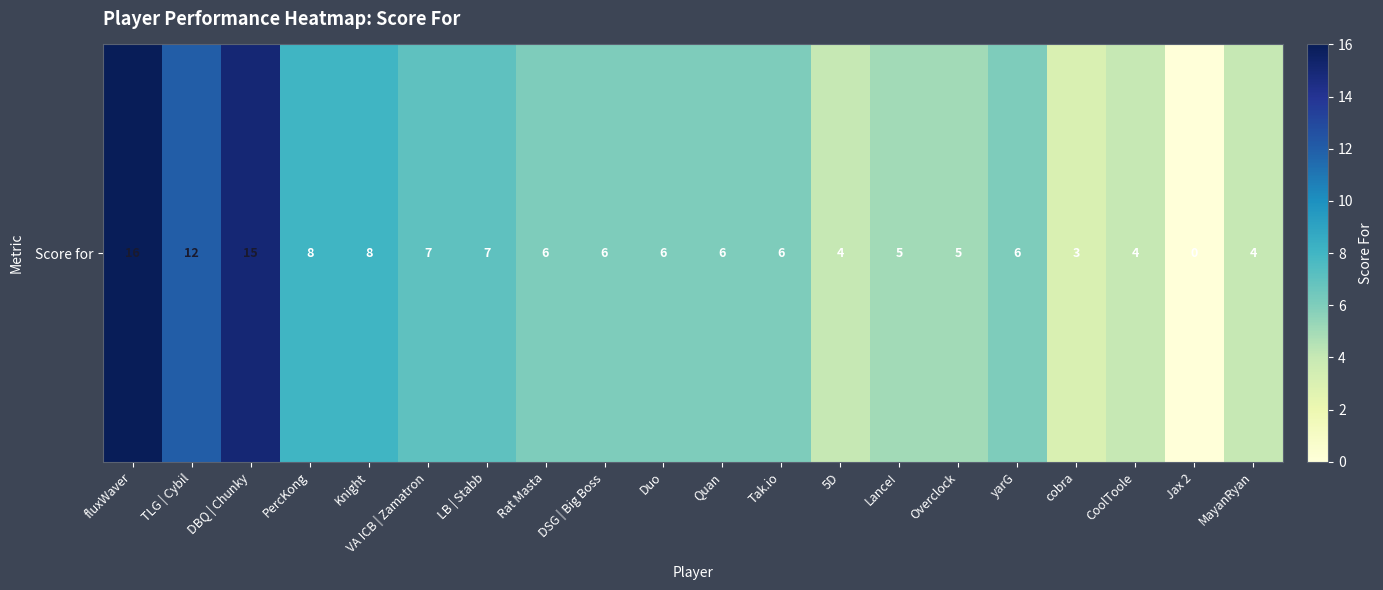

At which category does the chart reach its minimum across all series?

Jax 2